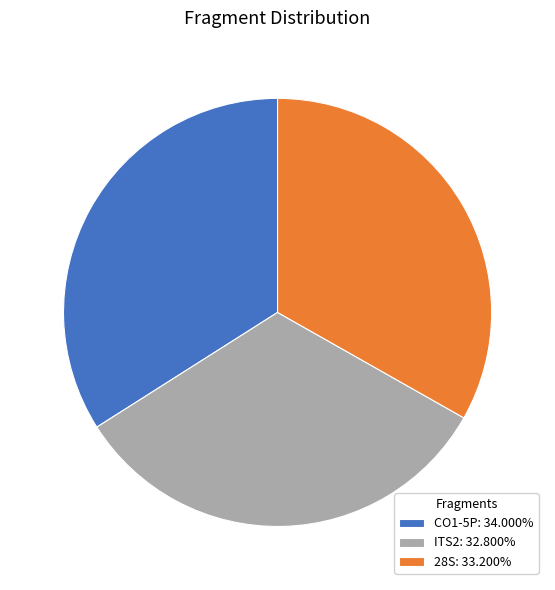

Approximately how many times larger is the value at ITS2: 32.800% compared to 28S: 33.200%?

1.0